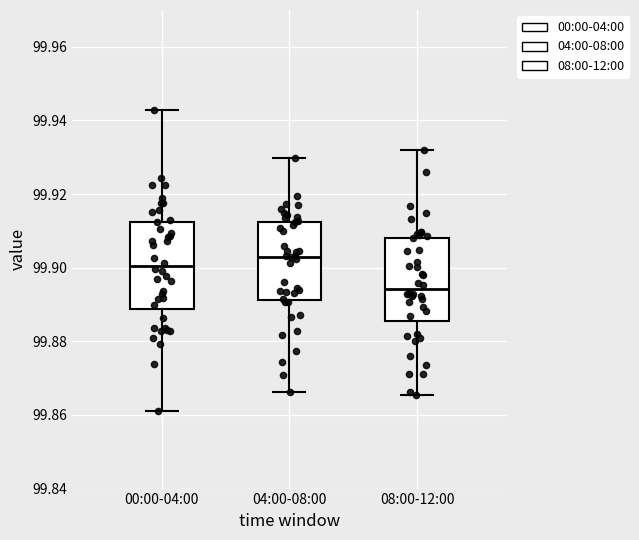

Which box has the highest median line?

04:00-08:00